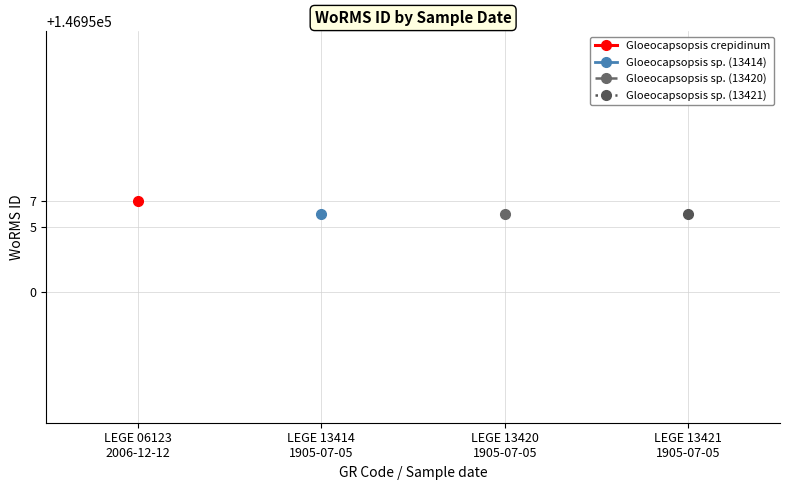

True or false: Gloeocapsopsis sp. (13421) and Gloeocapsopsis crepidinum cross at least once.

False